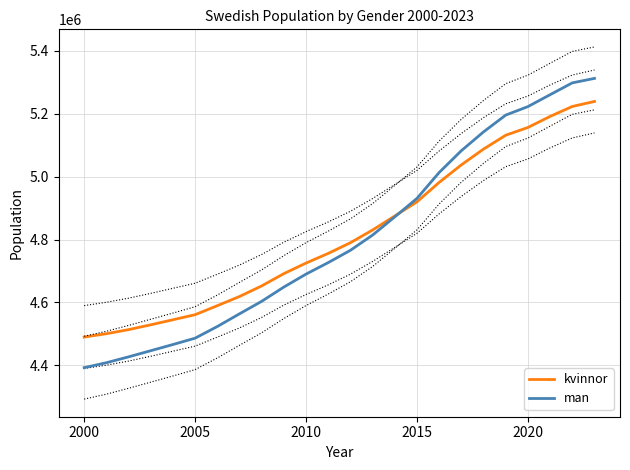

What is the minimum value for kvinnor?

4490039